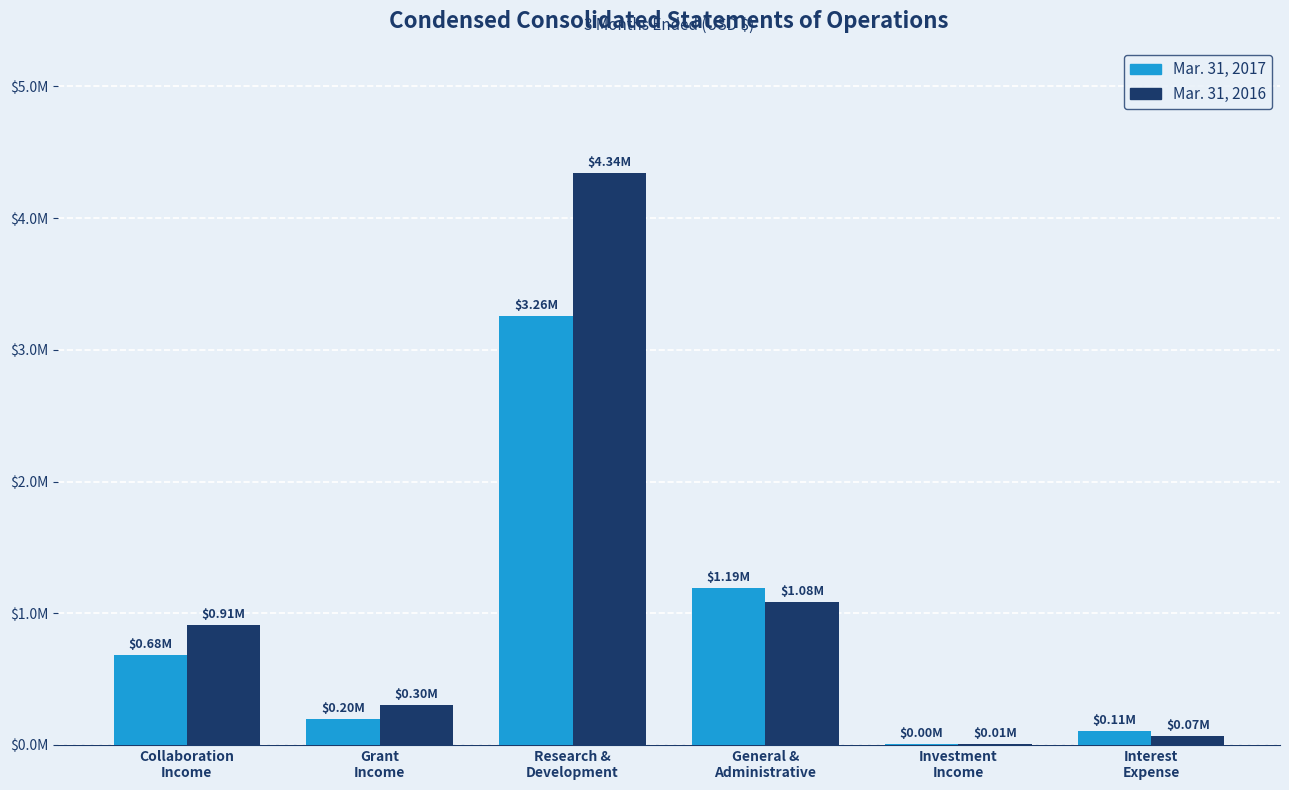

The value of Mar. 31, 2017 at Investment
Income is 4282. True or false?

True